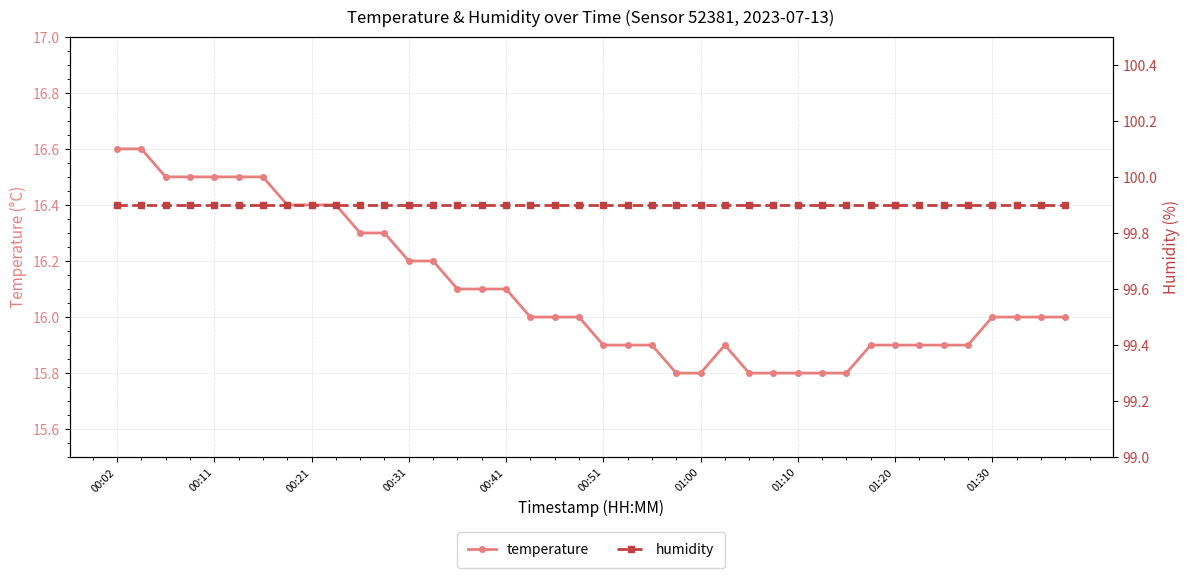

What are all the series names shown in the legend?

temperature, humidity